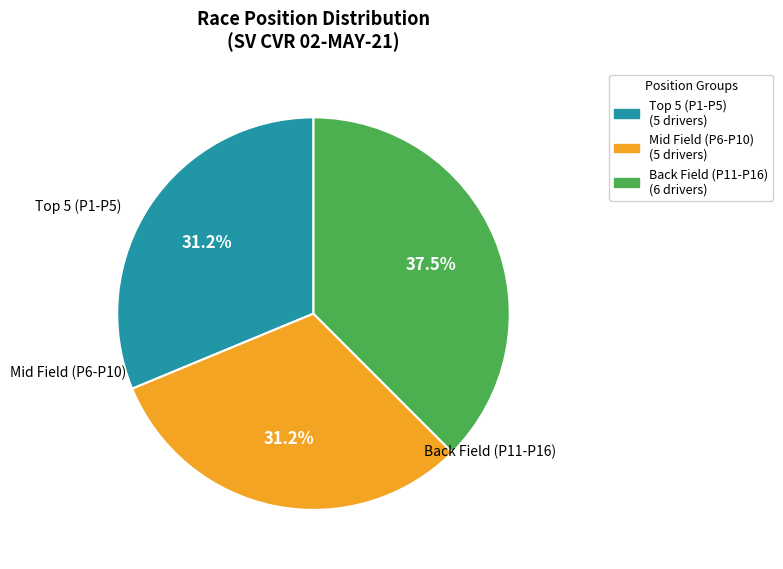

Does any single category account for the majority?

No